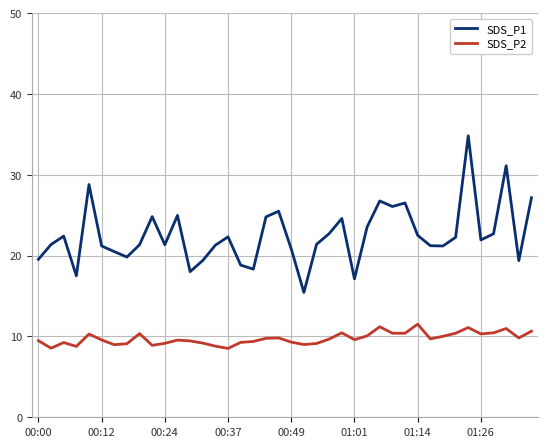

Rank the series by their maximum value, from highest to lowest.

SDS_P1, SDS_P2